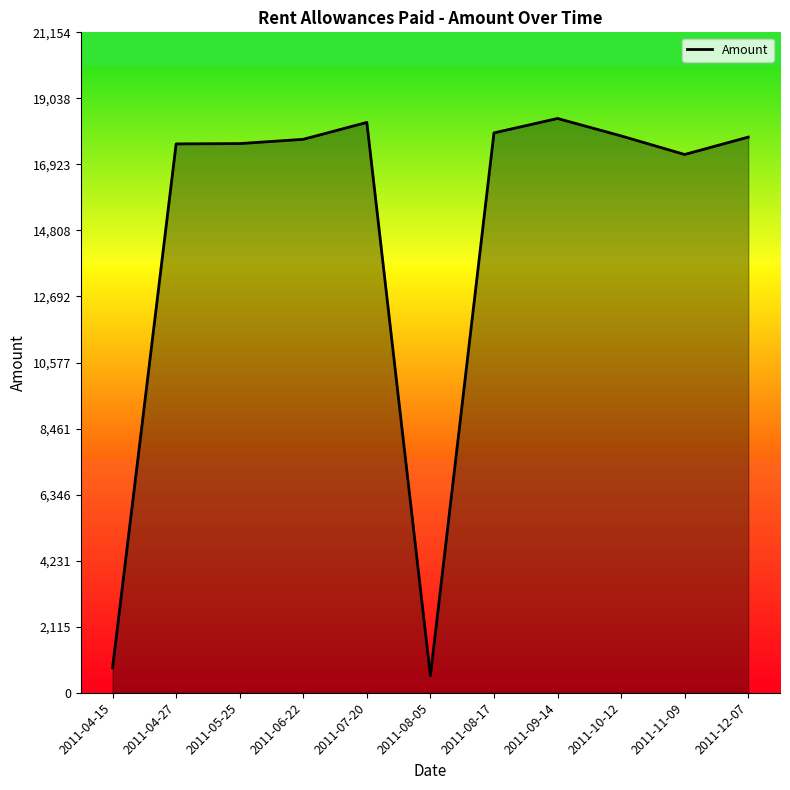

What is the average value?

14701.5